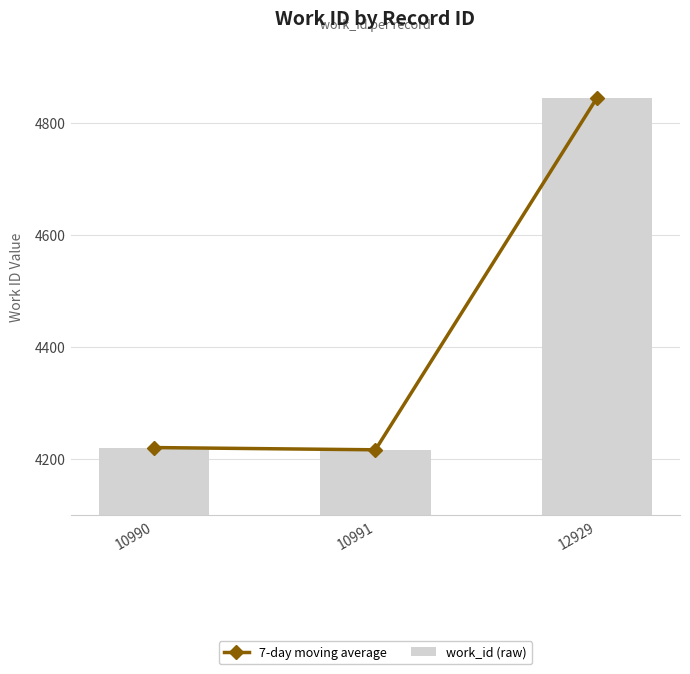

At how many categories does at least one series exceed 4350?

1